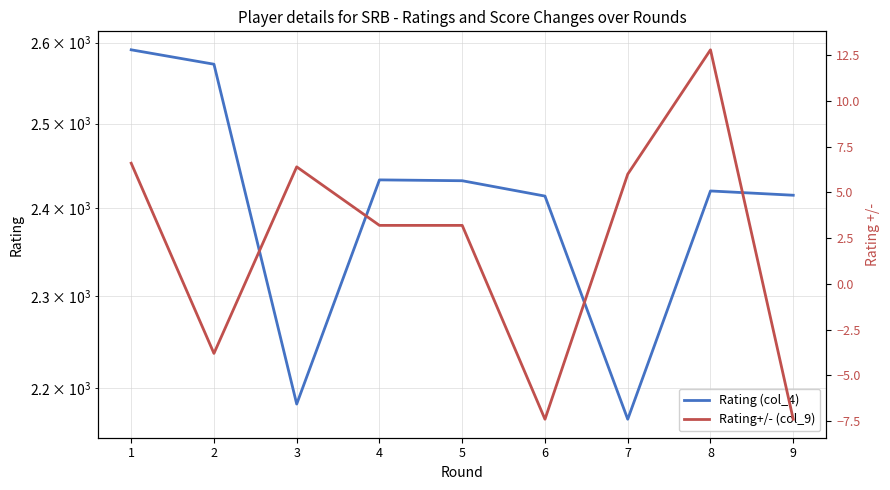

How many interior local valleys does the Rating+/- (col_9) series have?

2